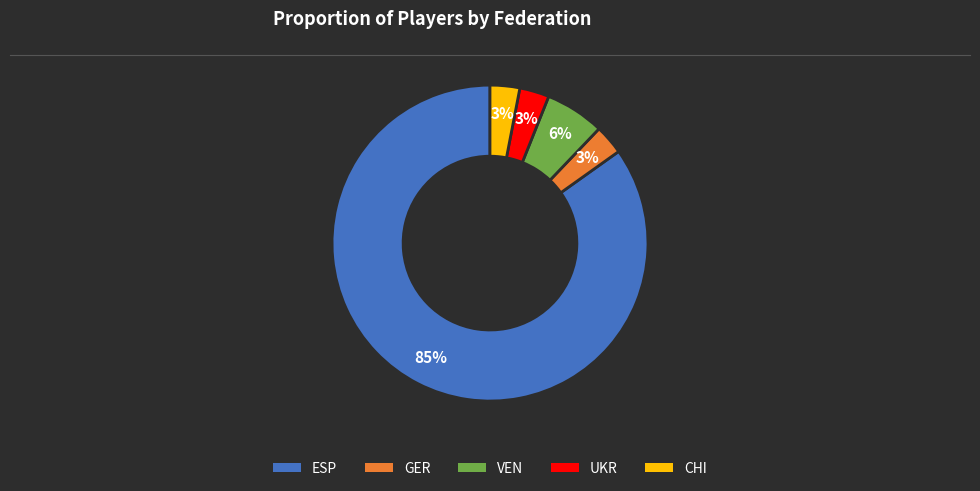

Which category has the biggest portion of the pie?

ESP